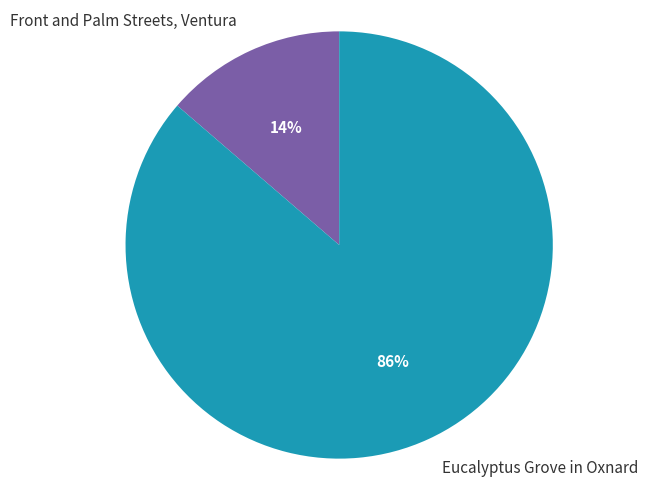

To the nearest percent, what percentage of the pie is Eucalyptus Grove in Oxnard?

86%